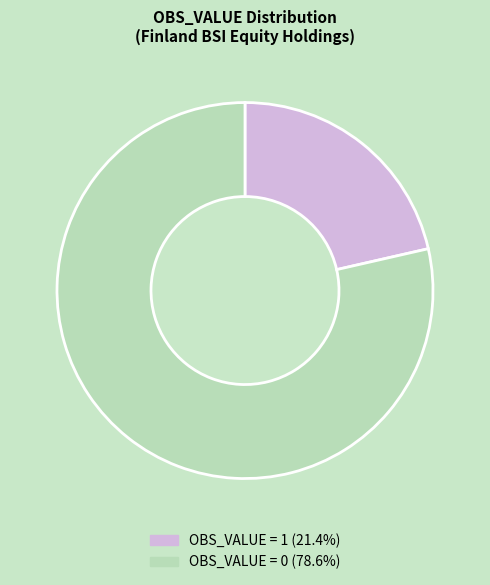

Is there a majority slice in this chart?

Yes